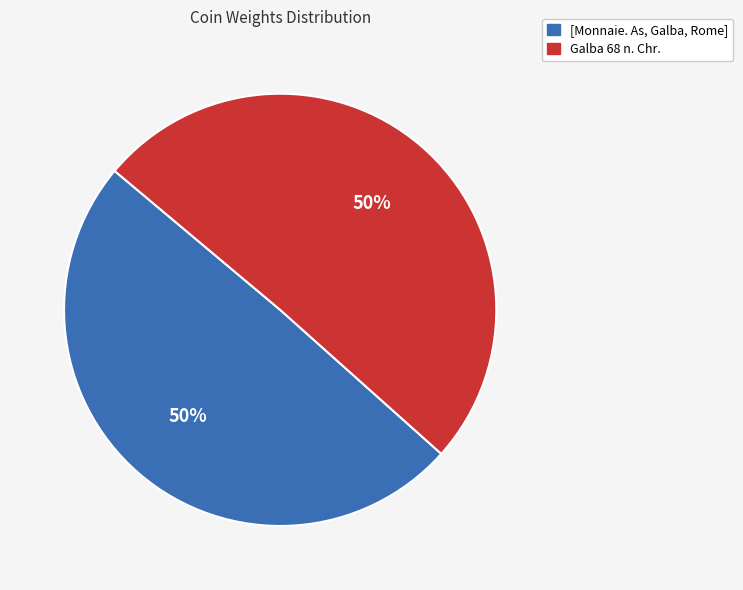

To the nearest percent, what percentage of the pie is [Monnaie. As, Galba, Rome]?

50%